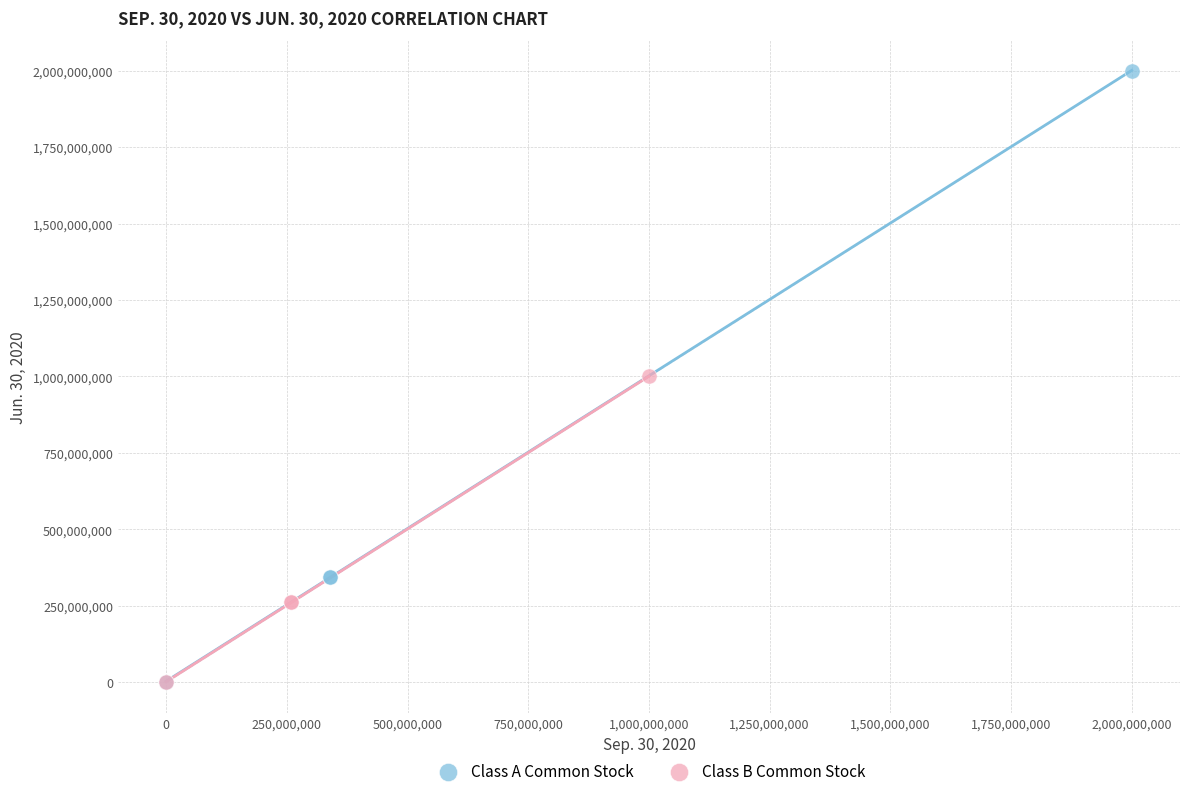

Which series has the largest Y range (max minus min)?

Class A Common Stock